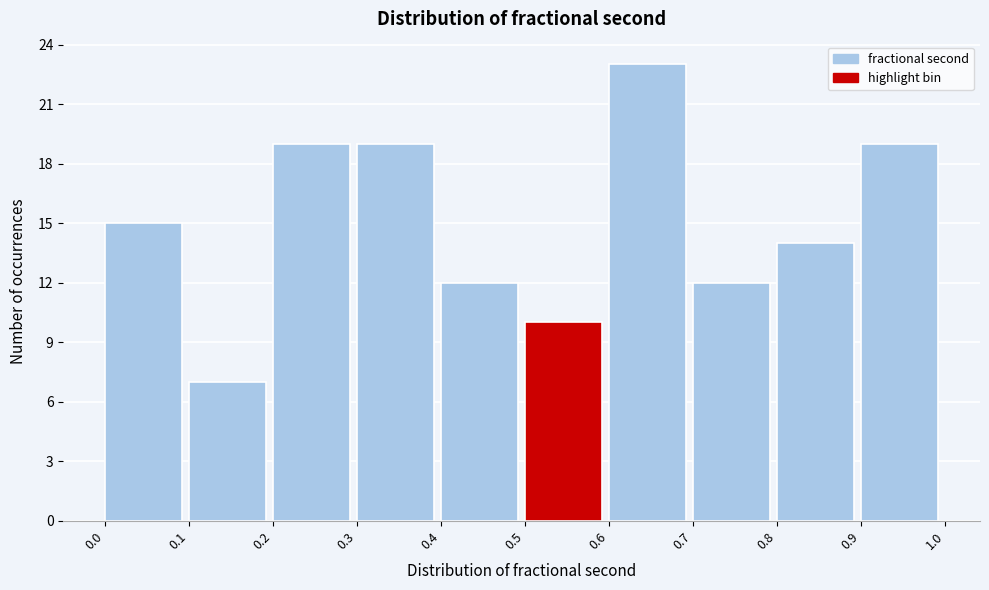

Which range on the x-axis has the tallest bar?

0.6 to 0.7